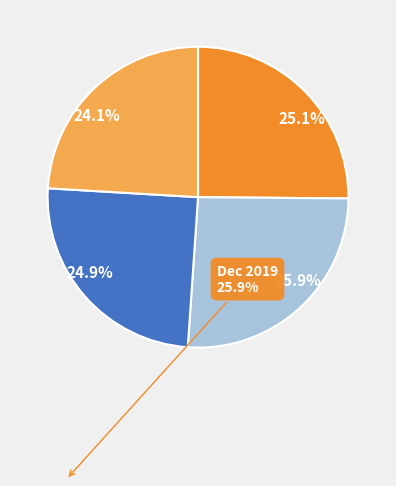

To the nearest percent, what is the difference between the largest and smallest slice percentages?

2%